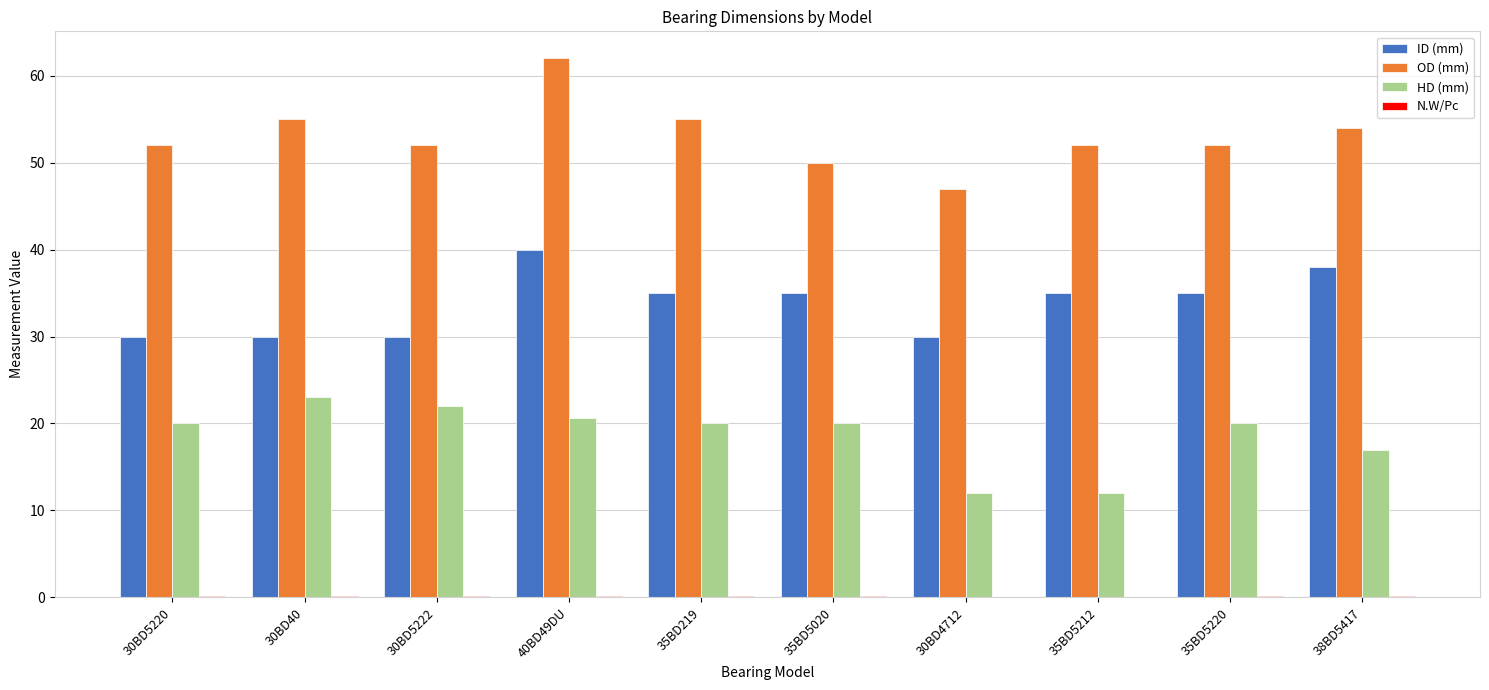

At which category is the sum across all series the highest?

40BD49DU